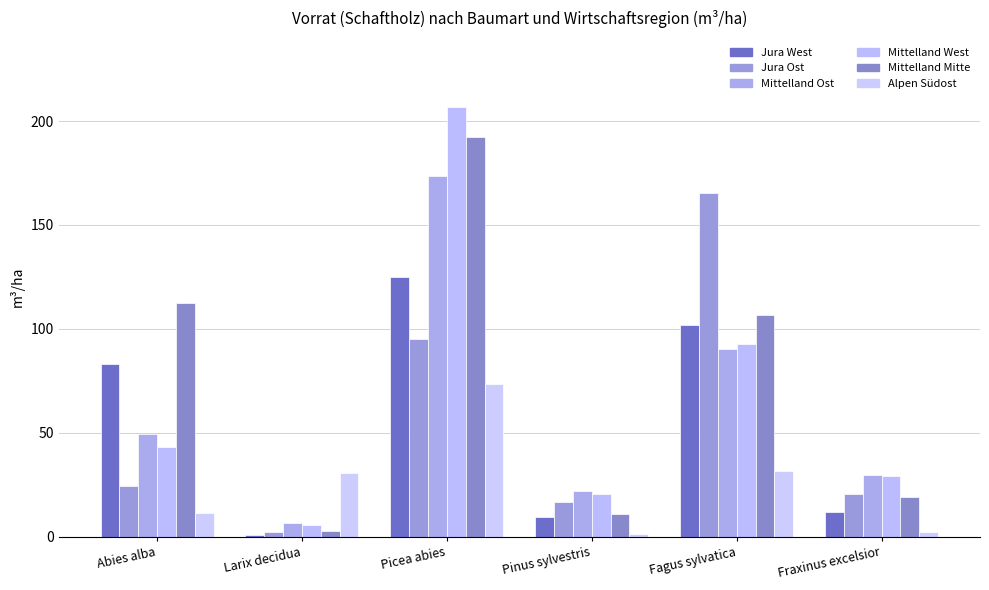

Are the bars grouped side by side (vs. stacked)?

Yes